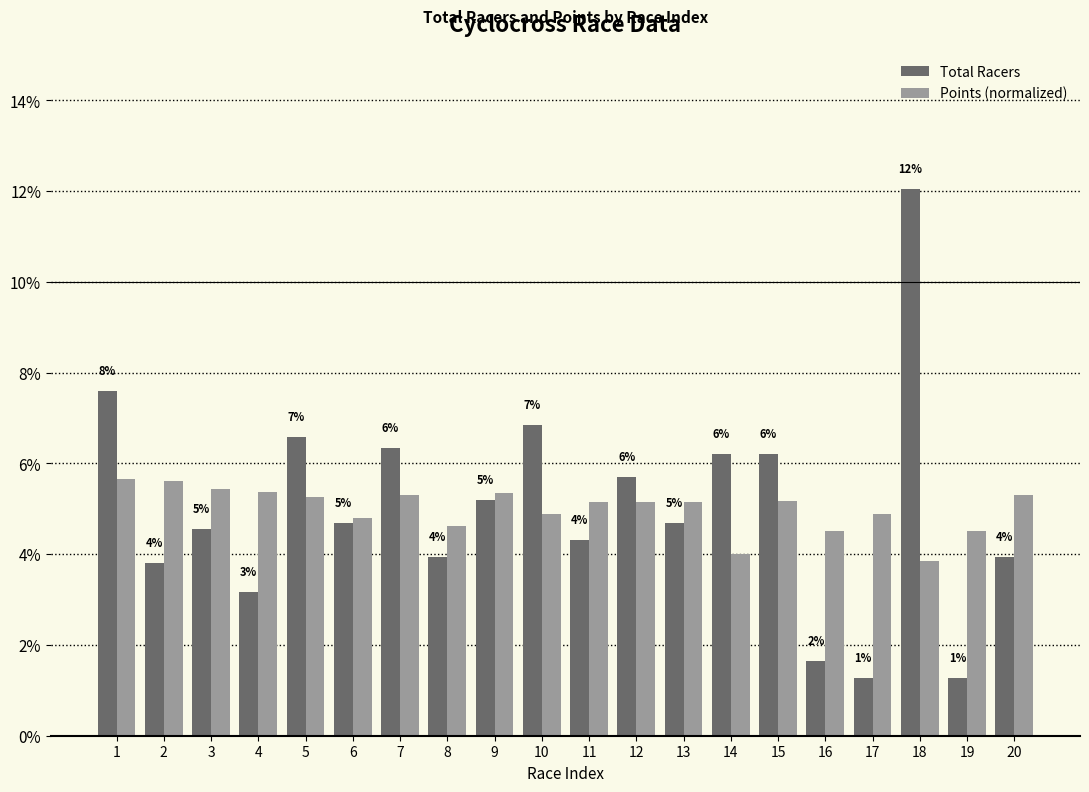

Are the bars horizontal?

No